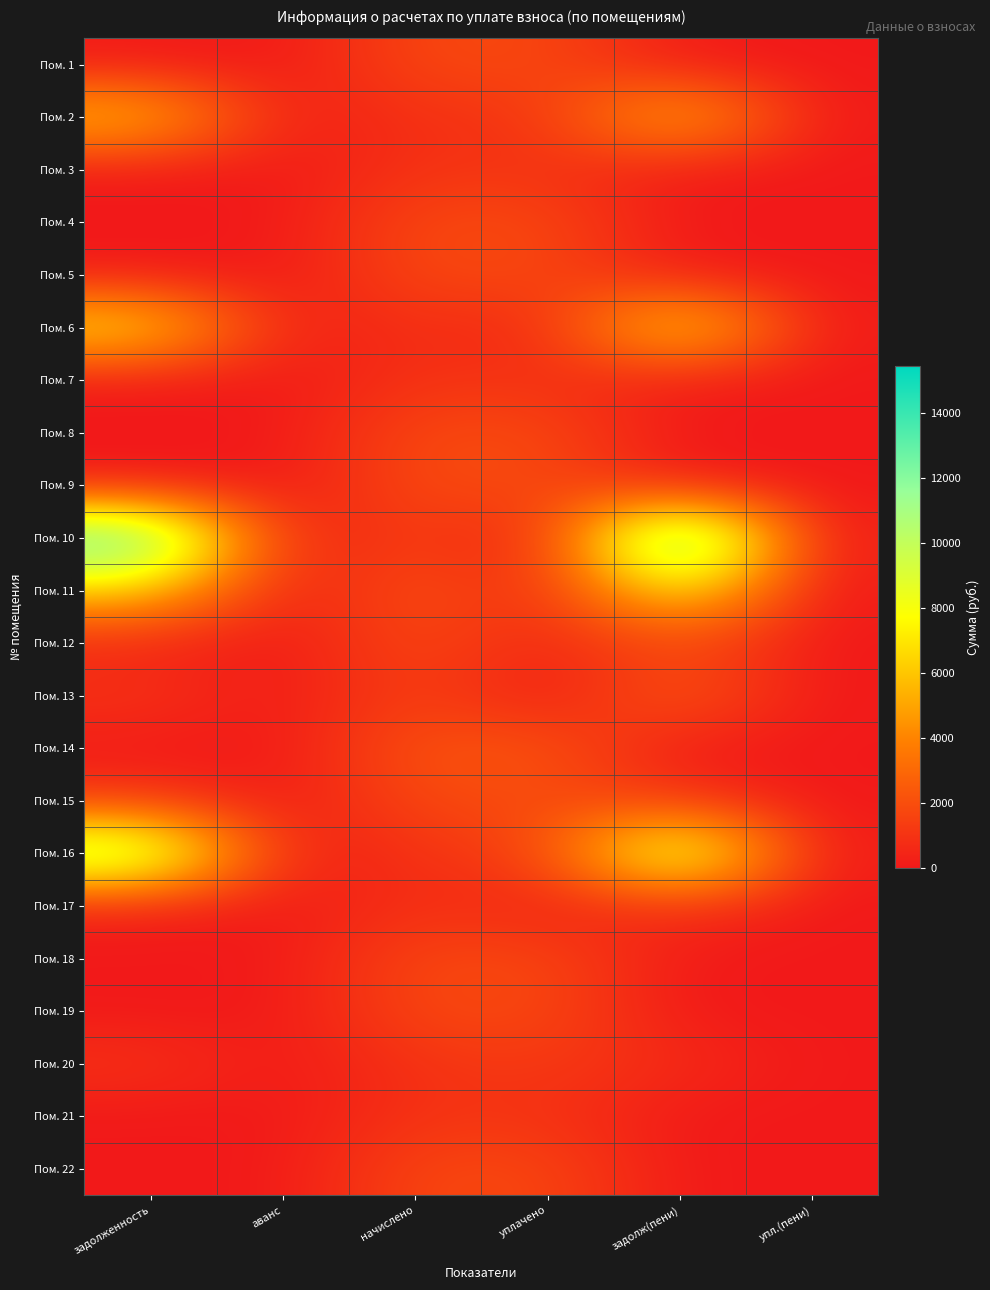

Is it true that Пом. 18 equals 2943.6 at начислено?

False